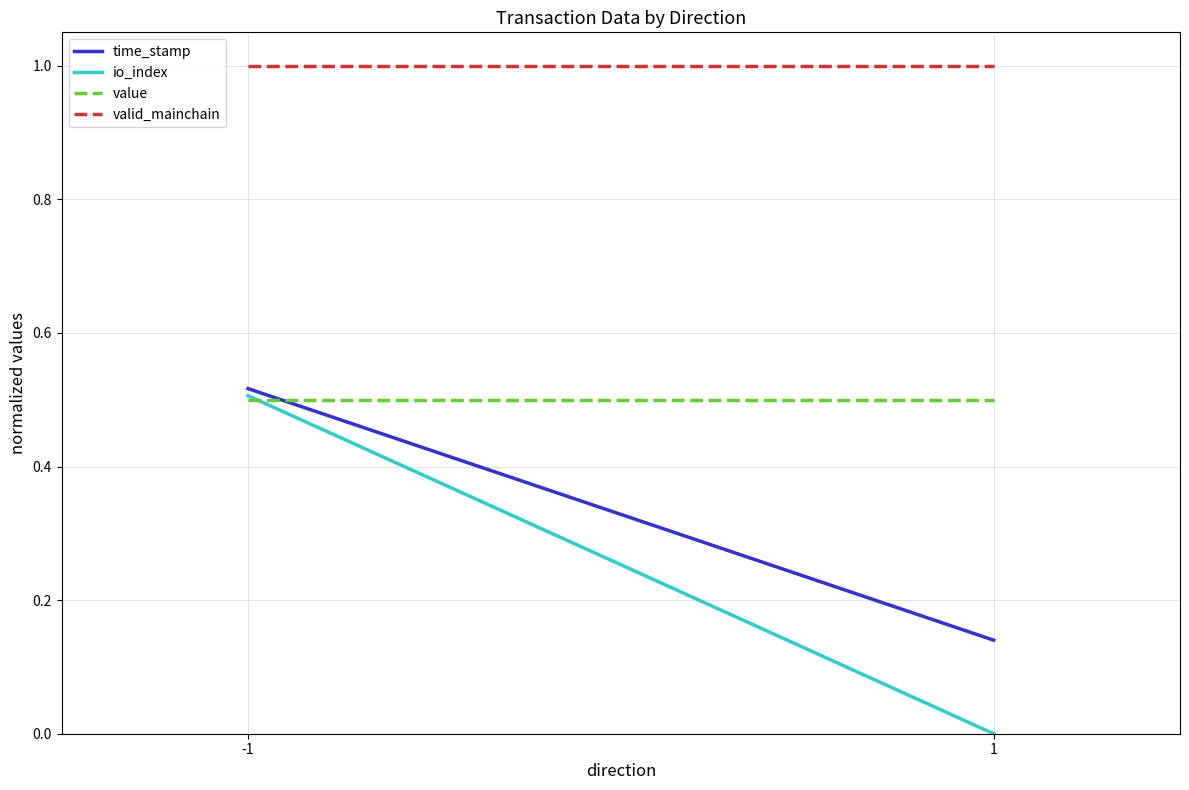

Which series changed the most between -1 and 1?

io_index